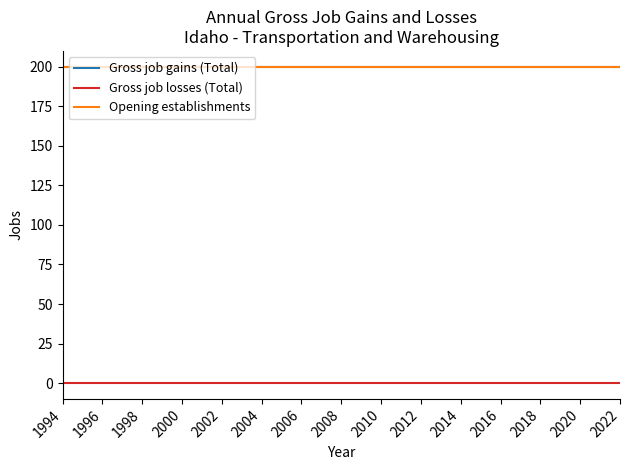

How many lines are shown in the chart?

3